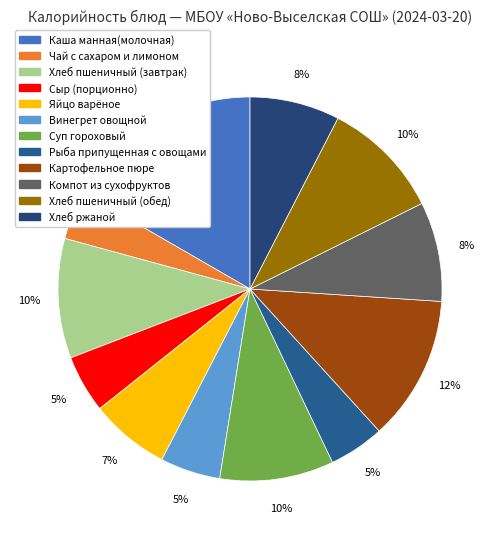

Count the number of slices in the pie.

12